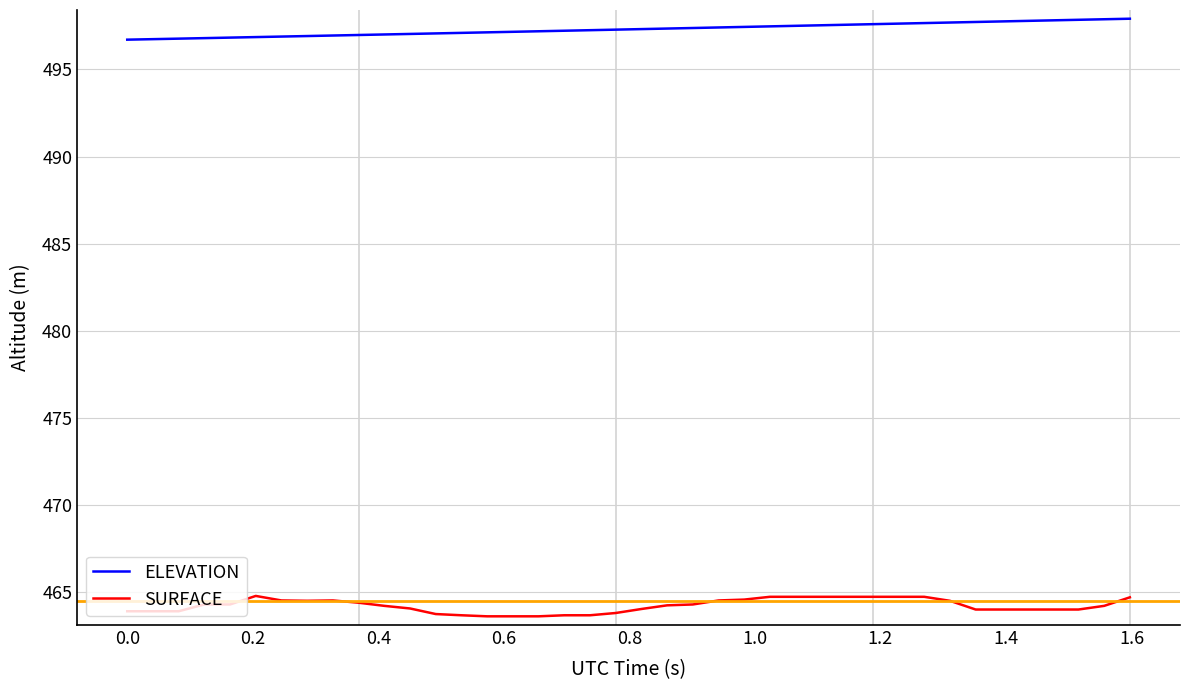

Which series has the largest total across all categories?

ELEVATION